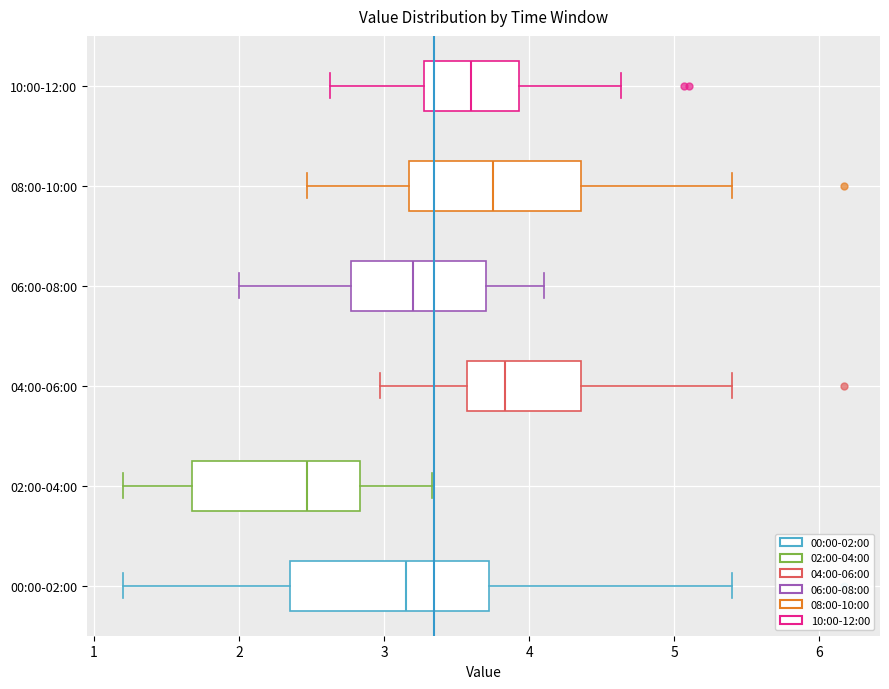

Reading bottom to top, read every box against the x-axis: the position of its median line, the range the box covers, and the ends of its whiskers. The values are not printed on the chart, so give them approximately, as read against the axis.

00:00-02:00: median 3.2, box 2.4 to 3.7, whiskers 1.2 to 5.4
02:00-04:00: median 2.5, box 1.7 to 2.8, whiskers 1.2 to 3.3
04:00-06:00: median 3.8, box 3.6 to 4.4, whiskers 3.0 to 5.4
06:00-08:00: median 3.2, box 2.8 to 3.7, whiskers 2.0 to 4.1
08:00-10:00: median 3.8, box 3.2 to 4.4, whiskers 2.5 to 5.4
10:00-12:00: median 3.6, box 3.3 to 3.9, whiskers 2.6 to 4.6